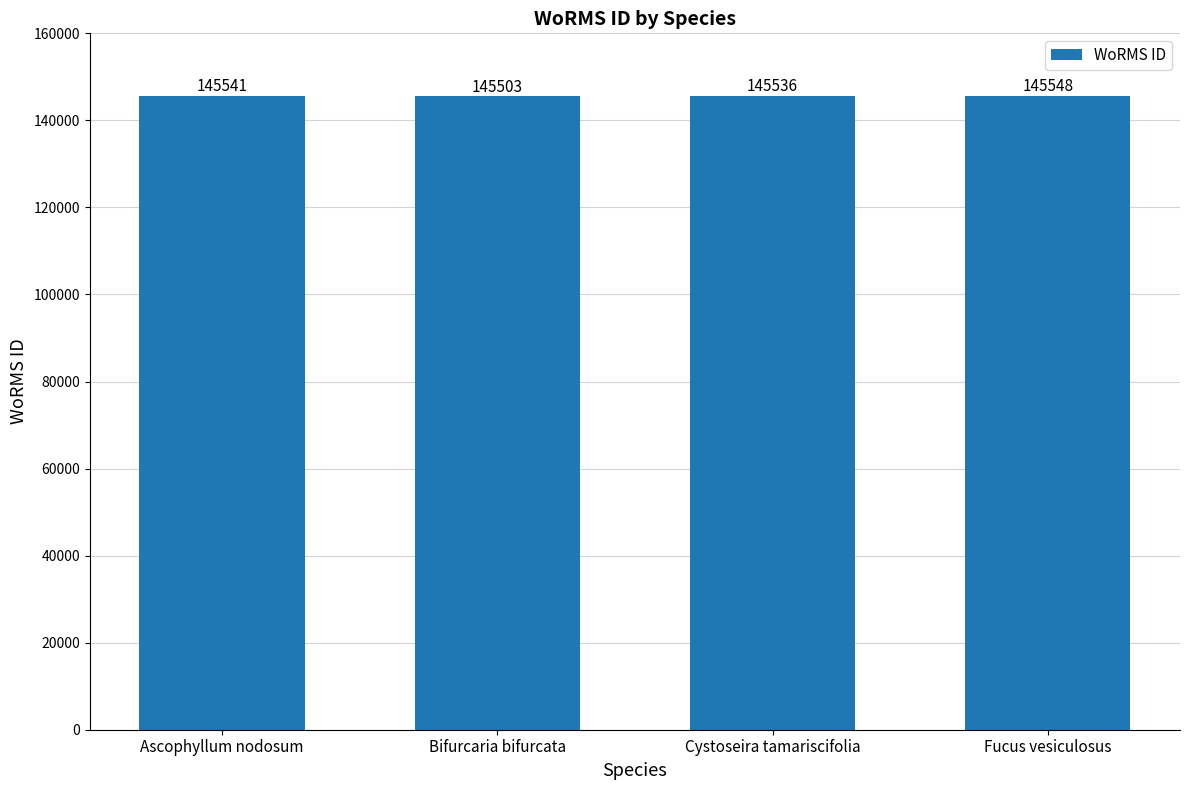

Rank the categories by value from lowest to highest.

Bifurcaria bifurcata, Cystoseira tamariscifolia, Ascophyllum nodosum, Fucus vesiculosus